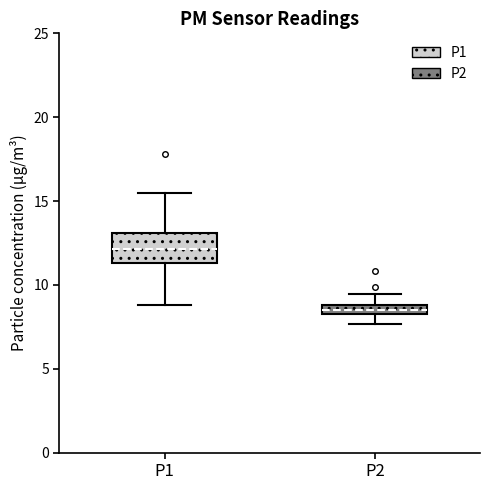

Where is the upper edge of the box for P2 on the y-axis? The values are not printed on the chart, so give them approximately, as read against the axis.

9.0